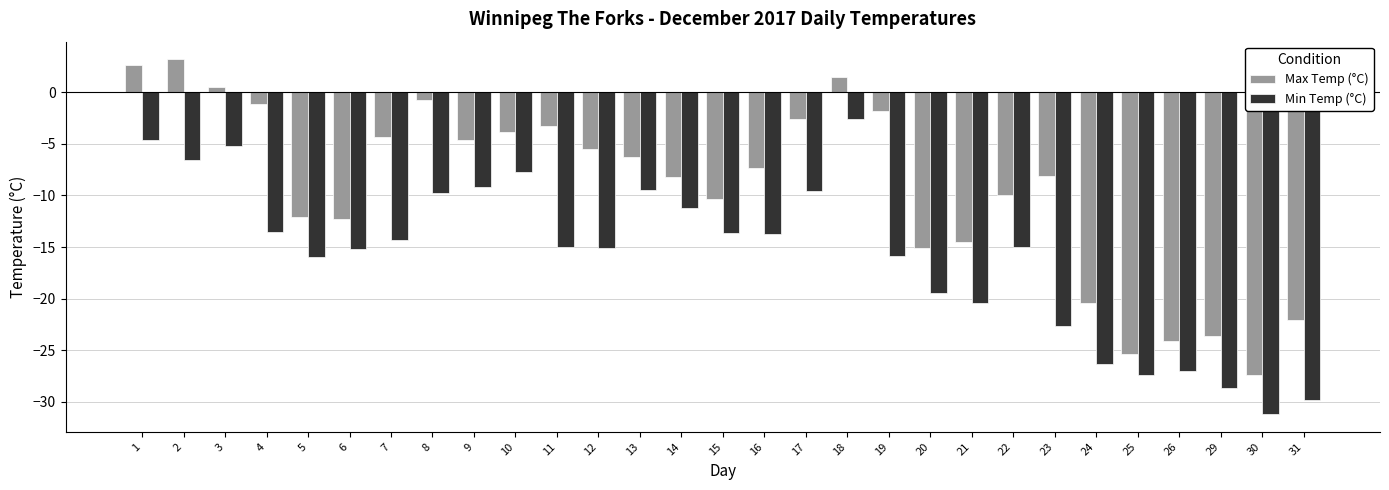

Which label corresponds to the largest value in the chart?

2